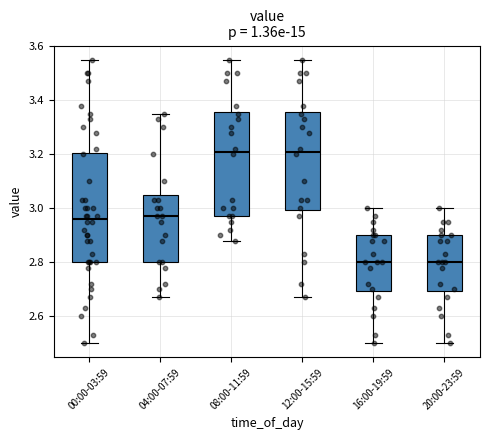

Reading left to right, transcribe this box plot: for each box, give where its median line is, the range the box spans, and where its two whiskers end, as read against the y-axis. The values are not printed on the chart, so give them approximately, as read against the axis.

00:00-03:59: median 2.96, box 2.80 to 3.20, whiskers 2.50 to 3.56
04:00-07:59: median 2.98, box 2.80 to 3.04, whiskers 2.68 to 3.36
08:00-11:59: median 3.22, box 2.98 to 3.36, whiskers 2.88 to 3.56
12:00-15:59: median 3.22, box 3.00 to 3.36, whiskers 2.68 to 3.56
16:00-19:59: median 2.80, box 2.70 to 2.90, whiskers 2.50 to 3.00
20:00-23:59: median 2.80, box 2.70 to 2.90, whiskers 2.50 to 3.00